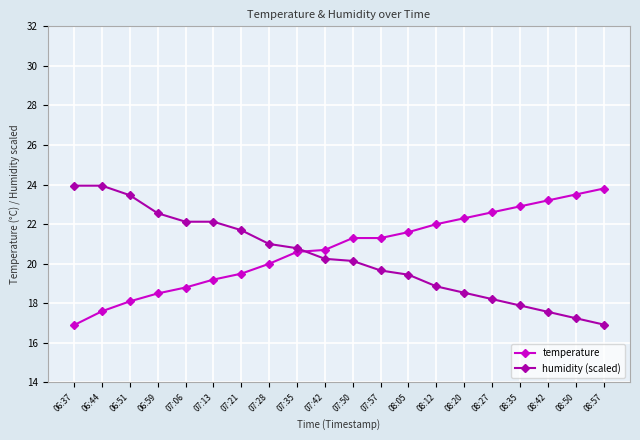

What is the minimum value shown in the chart?

16.9